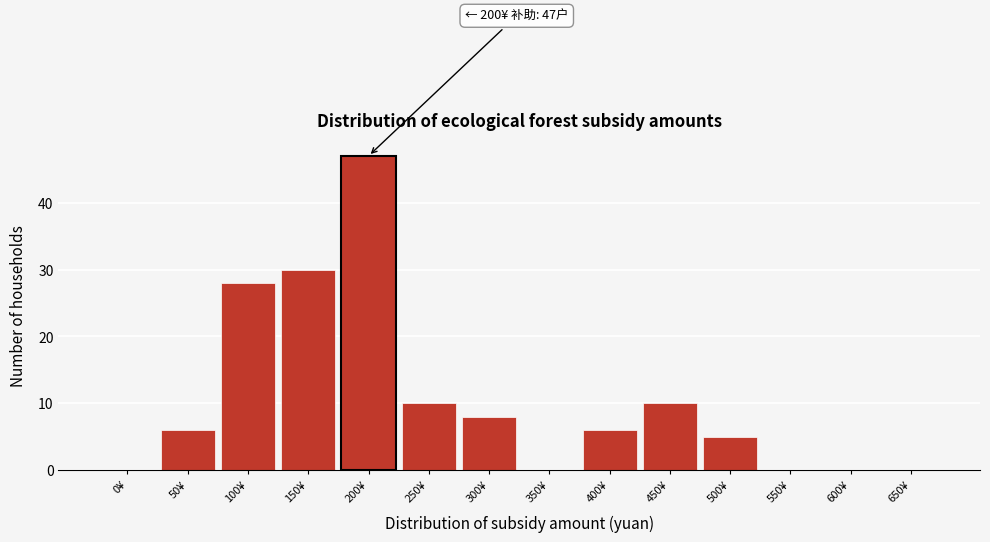

Reading right to left, what are all the values shown in this chart?

650¥=0	600¥=0	550¥=0	500¥=5	450¥=10	400¥=6	350¥=0	300¥=8	250¥=10	200¥=47	150¥=30	100¥=28	50¥=6	0¥=0